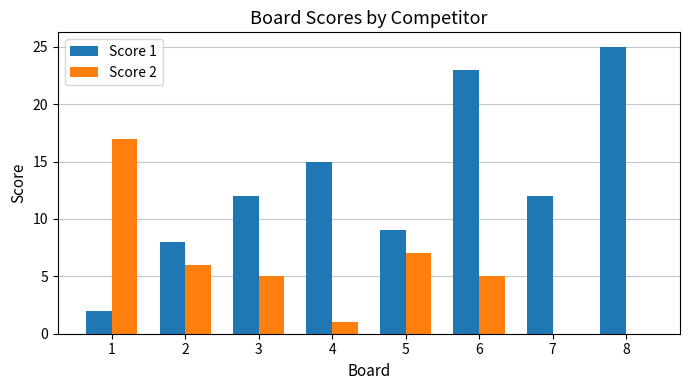

Between 3 and 5, which series saw the biggest shift?

Score 1